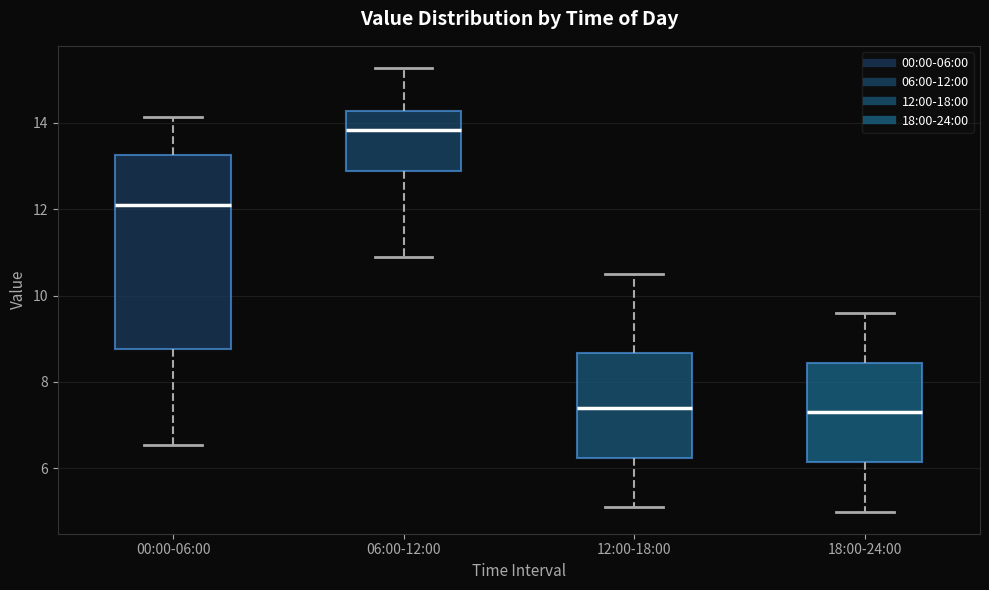

Where does the lower whisker of the box for 12:00-18:00 end on the y-axis? The values are not printed on the chart, so give them approximately, as read against the axis.

5.2